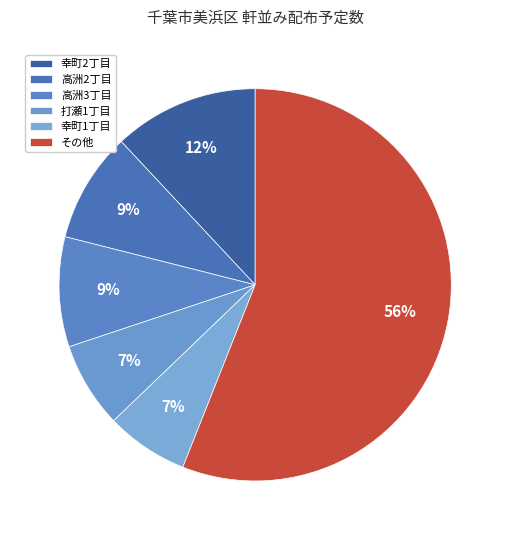

How many segments does this pie chart have?

6